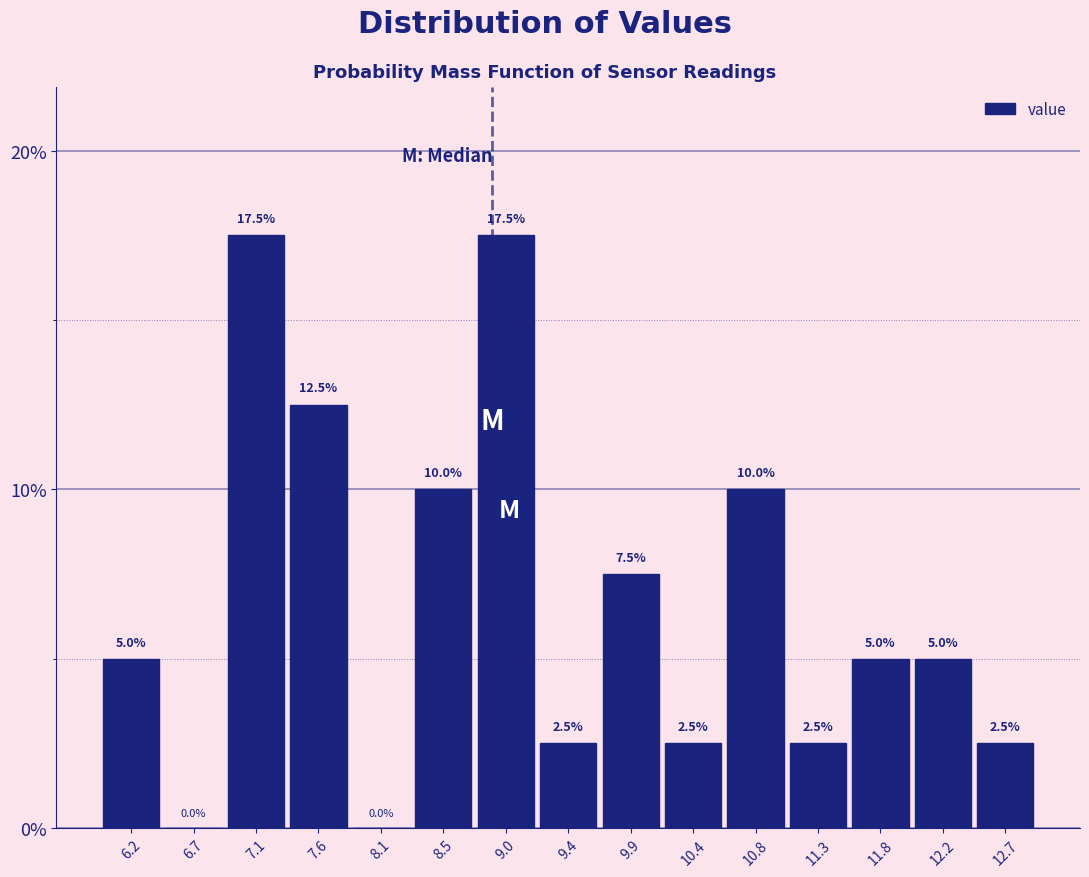

Reading left to right, transcribe this chart: for each bar, give the range it covers on the x-axis and its height. The bar edges are not printed on the chart, so give them approximately, as read against the axis.

5.95 to 6.45: 5.0
6.45 to 6.90: 0.0
6.90 to 7.35: 17.5
7.35 to 7.85: 12.5
7.85 to 8.30: 0.0
8.30 to 8.75: 10.0
8.75 to 9.20: 17.5
9.20 to 9.70: 2.5
9.70 to 10.15: 7.5
10.15 to 10.60: 2.5
10.60 to 11.05: 10.0
11.05 to 11.55: 2.5
11.55 to 12.00: 5.0
12.00 to 12.45: 5.0
12.45 to 12.95: 2.5